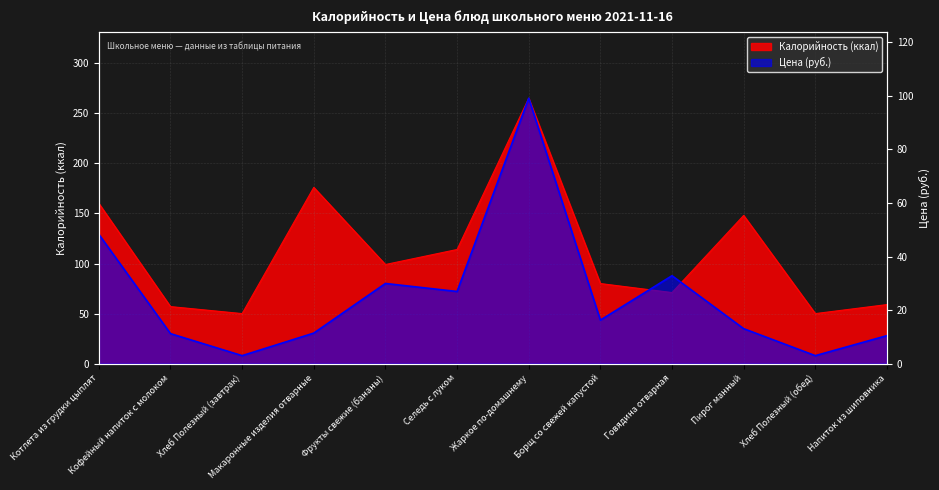

True or false: Калорийность and Цена cross at least once.

False